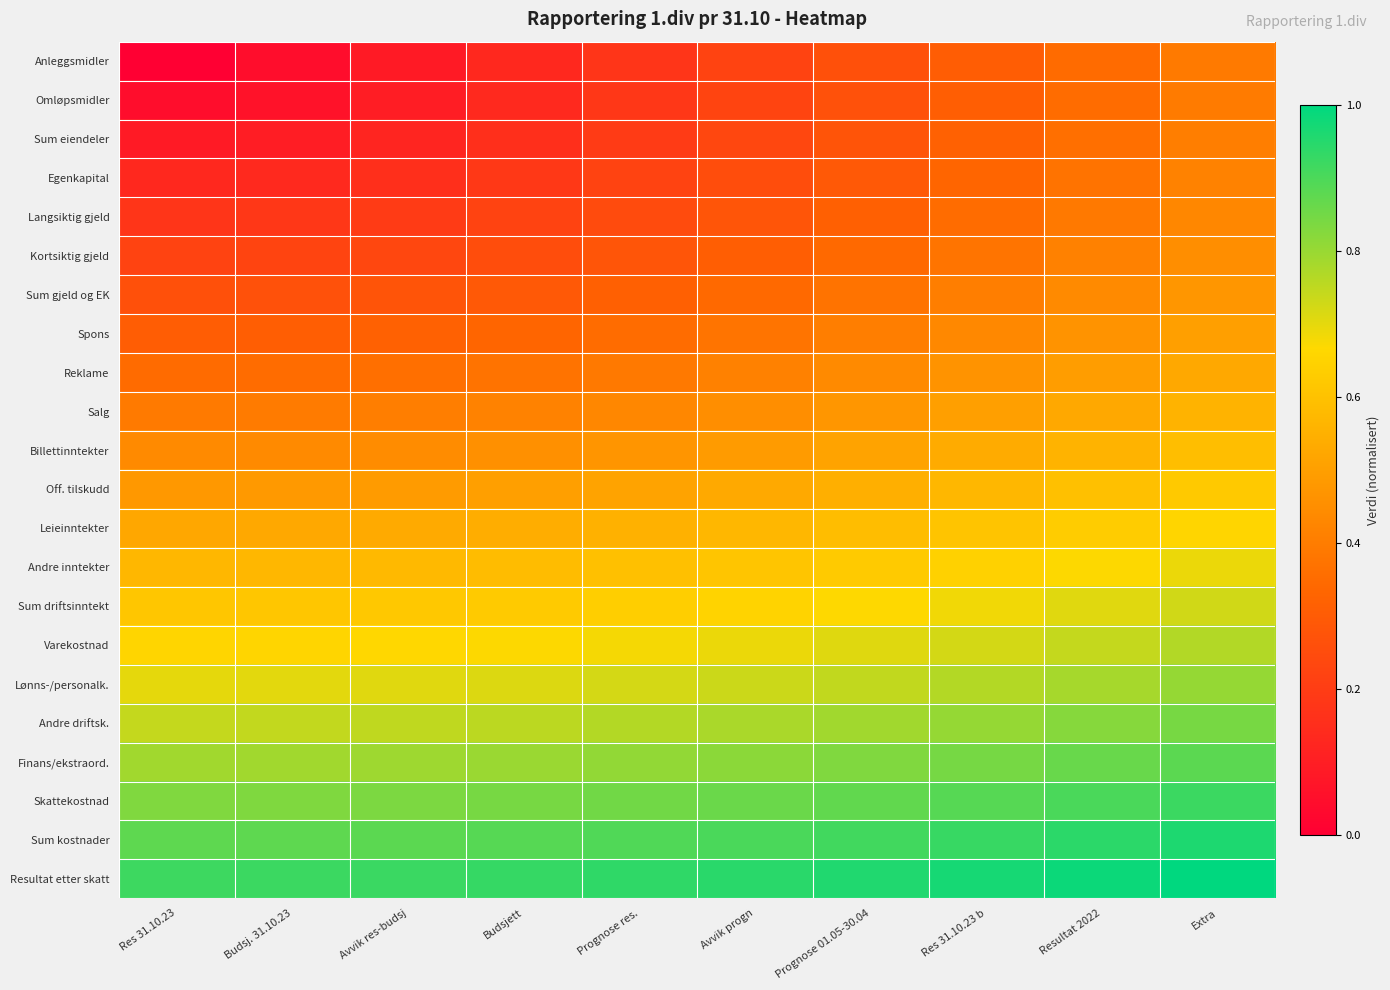

What is the total value across all series at Budsjett?

10.8